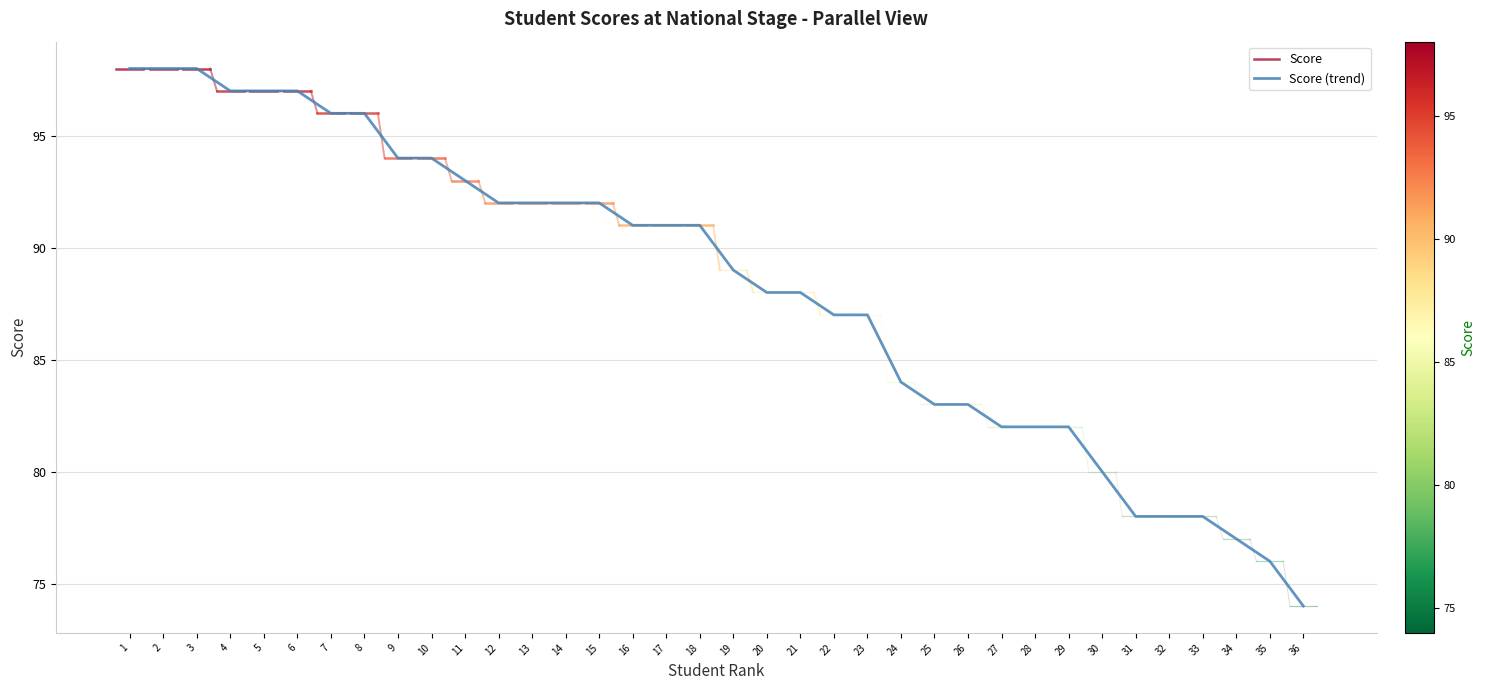

What is the value of the 19th point from the left?

89